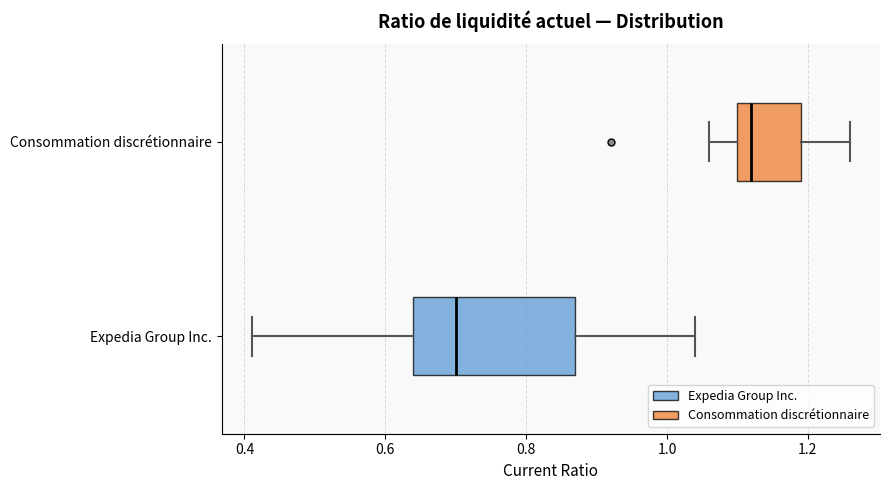

Where is the left edge of the box for Expedia Group Inc. on the x-axis? The values are not printed on the chart, so give them approximately, as read against the axis.

0.64